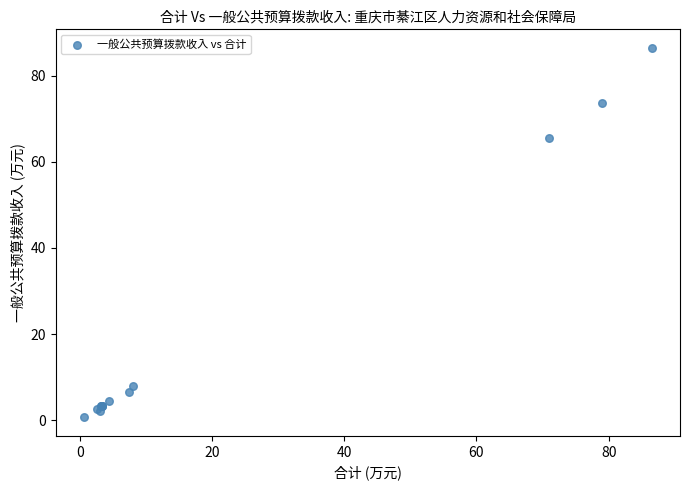

What Y value in the scatter plot is closest to 43?

65.7